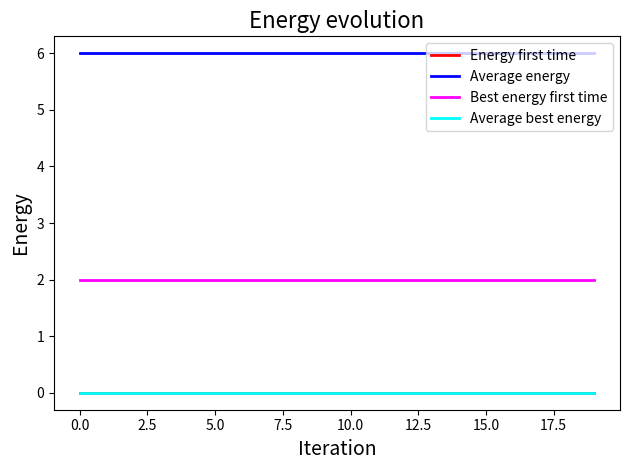

What is the sum of all Best energy first time values?

40